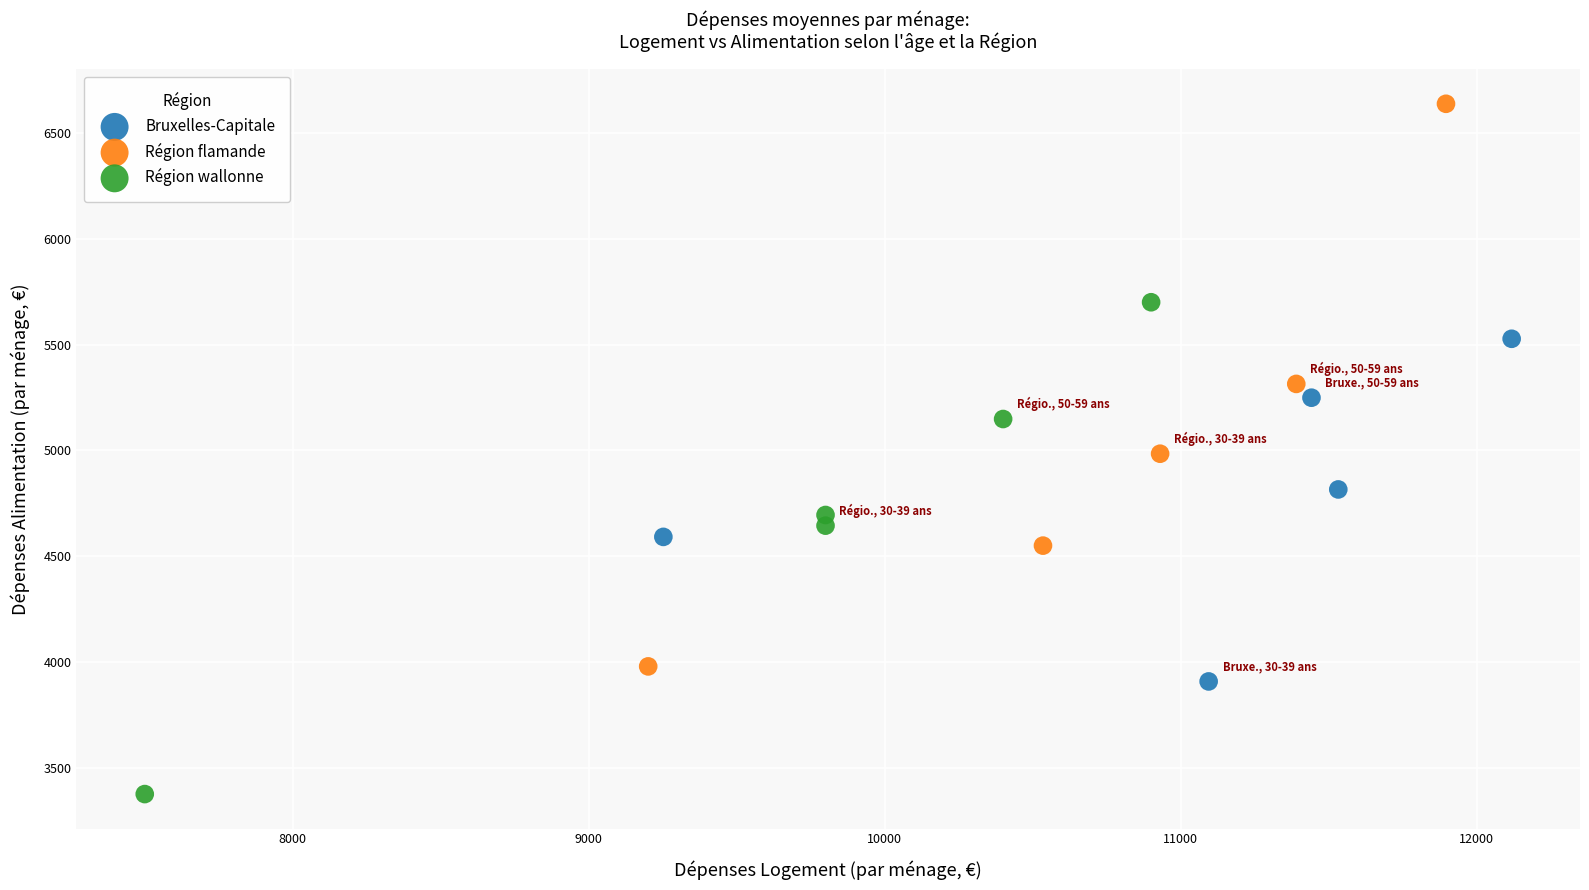

Which series contains the highest Y value?

Région flamande